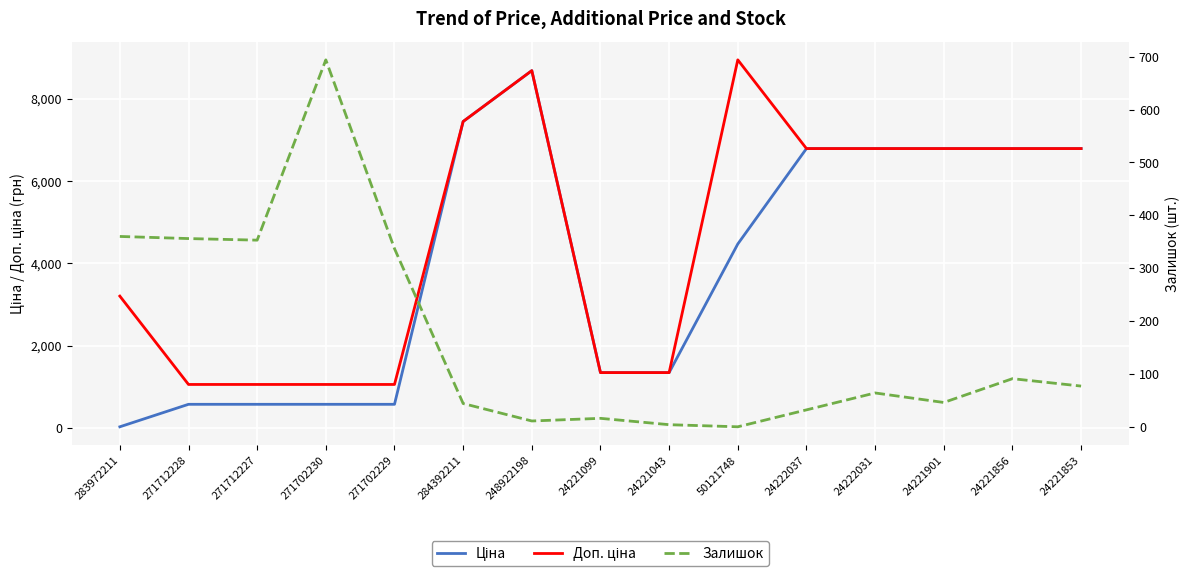

At which category is the sum across all series the highest?

248922198